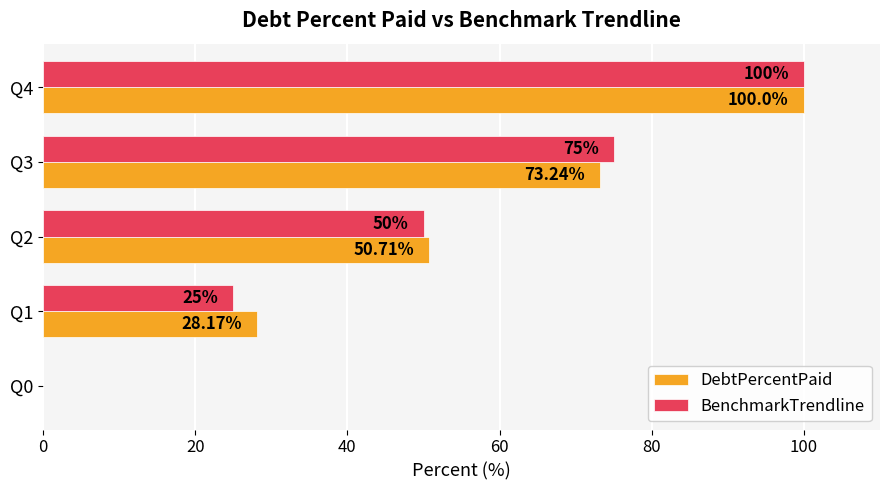

At which category is the sum across all series the highest?

Q4